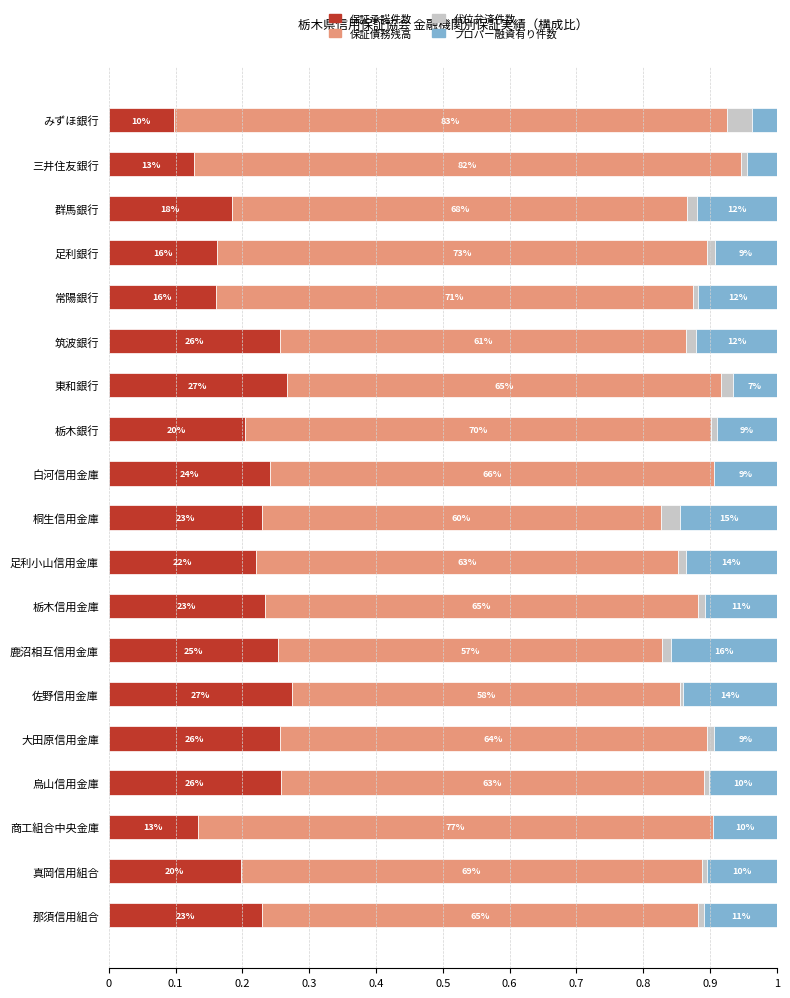

At which category is the sum across all series the highest?

足利小山信用金庫